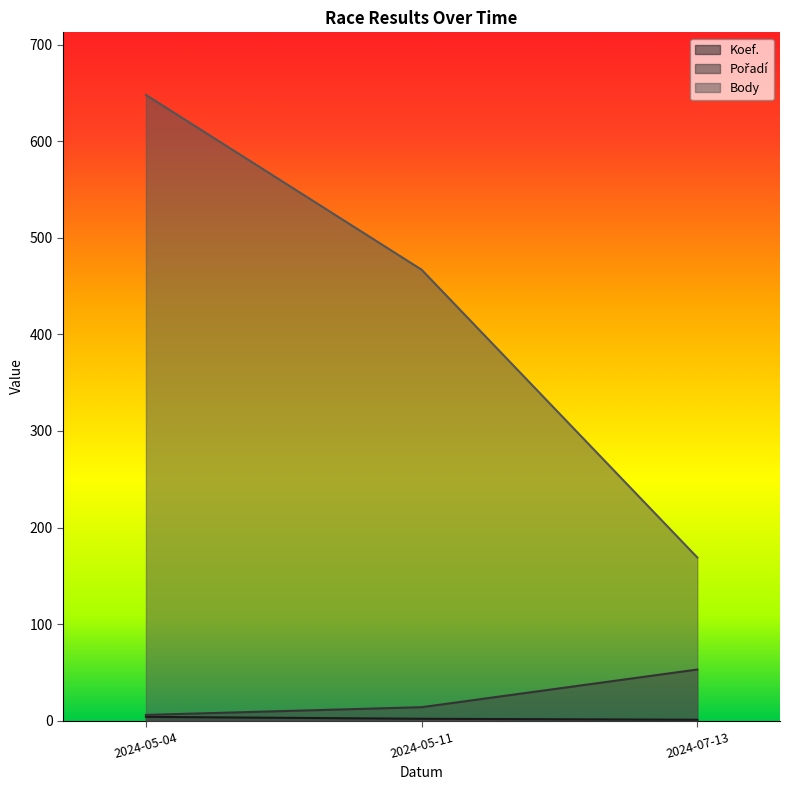

What are all the series names shown in the legend?

Koef., Pořadí, Body